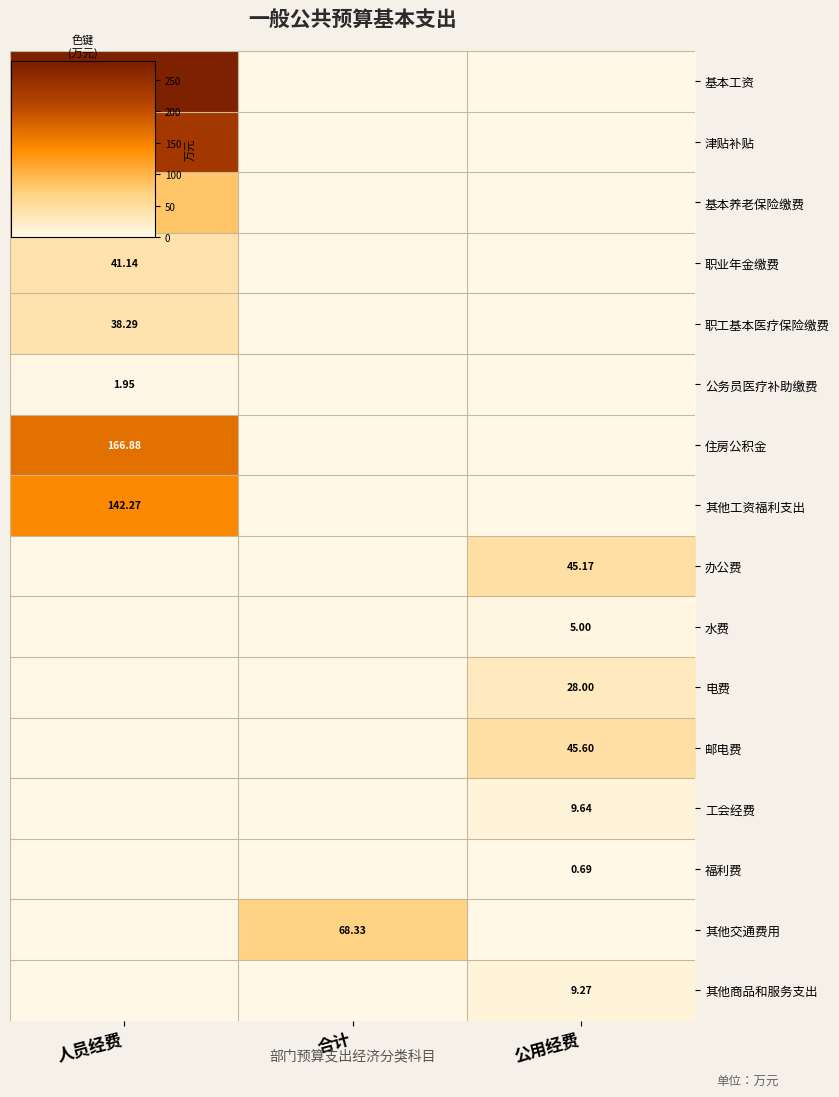

What is the difference between the maximum and second lowest values in the 职工基本医疗保险缴费 series?

38.3